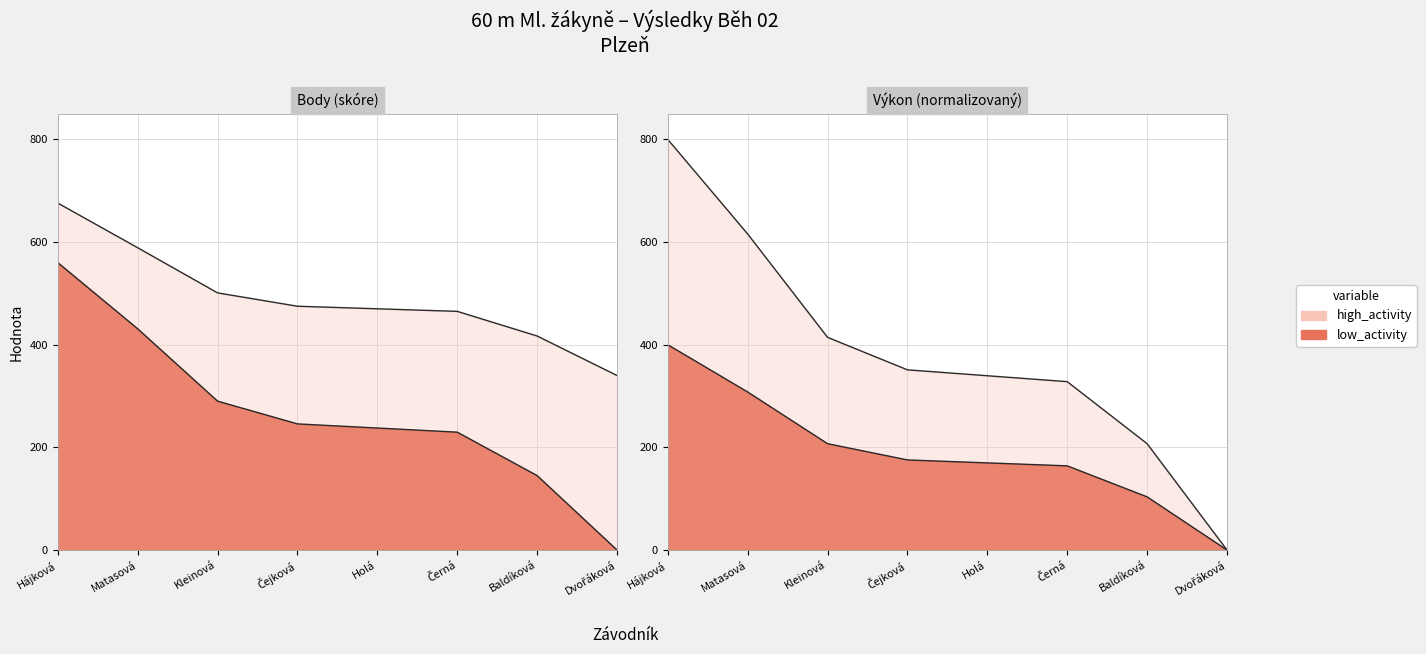

Between Kleinová and Baldíková, which is larger?

Kleinová